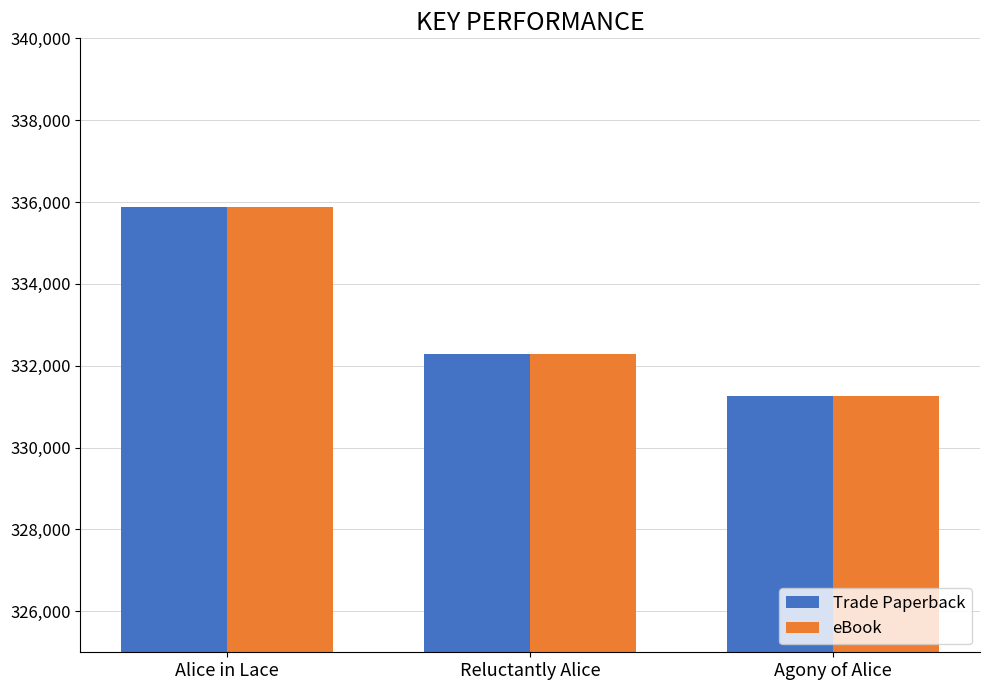

List the labels in order of Trade Paperback value, smallest first.

Agony of Alice, Reluctantly Alice, Alice in Lace